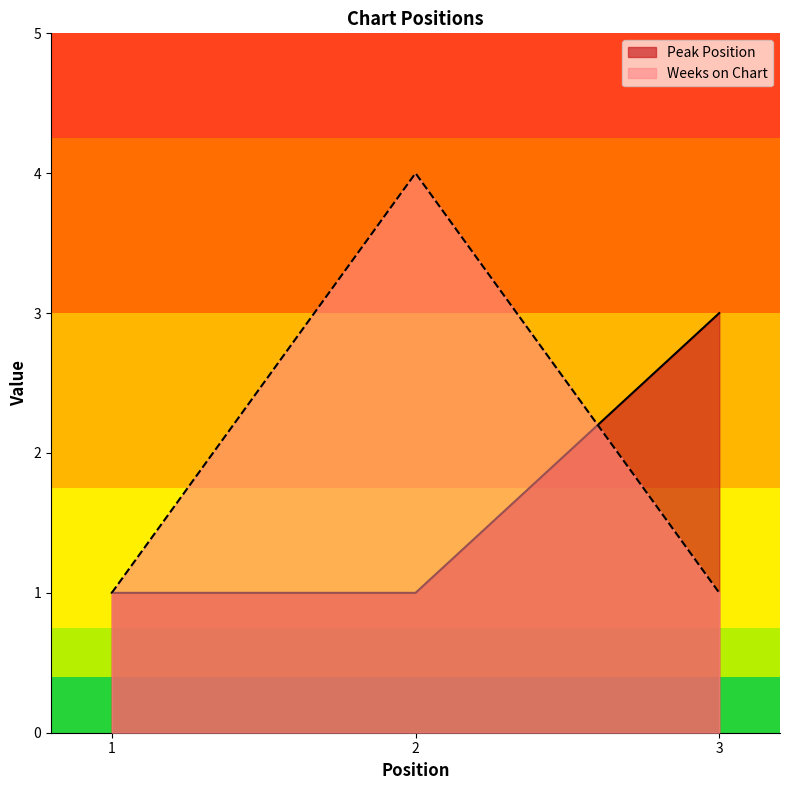

What is the value of the Peak Position point at the 2nd from the left?

1